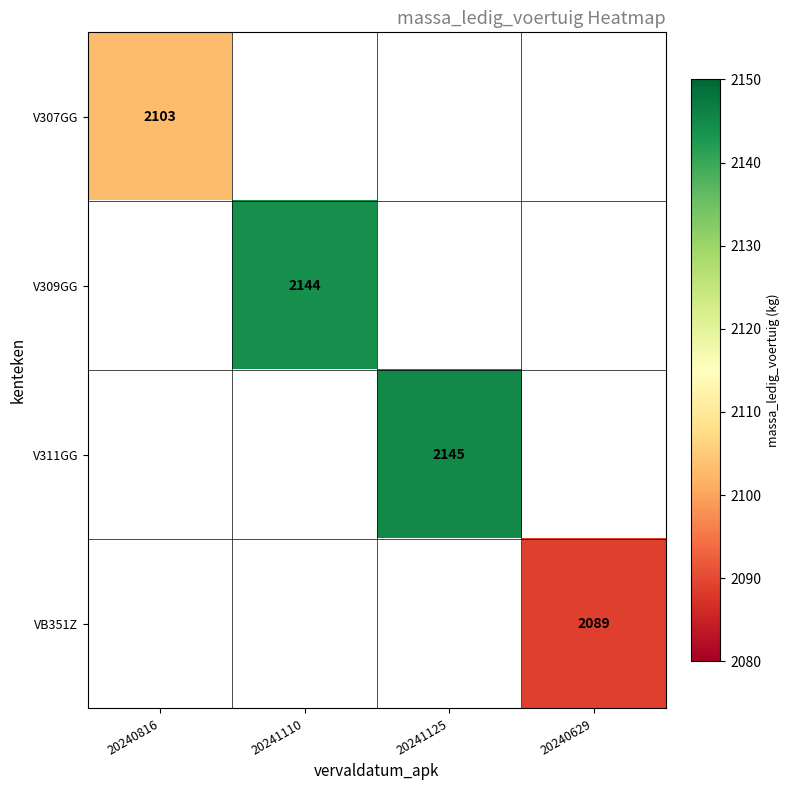

At how many categories does at least one series exceed 2117?

2